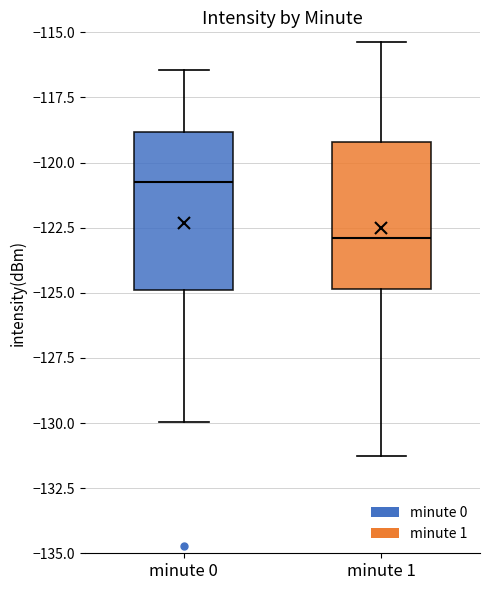

Reading left to right, transcribe this box plot: for each box, give where its median line is, the range the box spans, and where its two whiskers end, as read against the y-axis. The values are not printed on the chart, so give them approximately, as read against the axis.

minute 0: median -121.0, box -125.0 to -119.0, whiskers -130.0 to -116.5
minute 1: median -123.0, box -125.0 to -119.0, whiskers -131.5 to -115.5